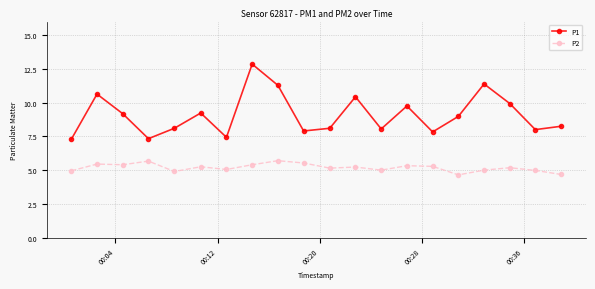

What is the smallest value displayed?

4.7